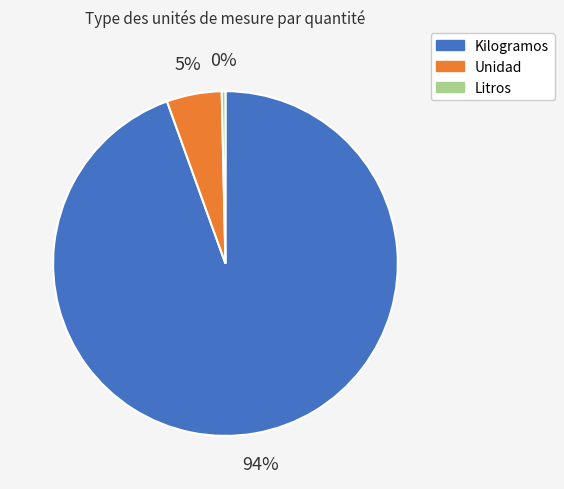

To the nearest percent, what is the difference between the Unidad and Litros slice percentages?

5%